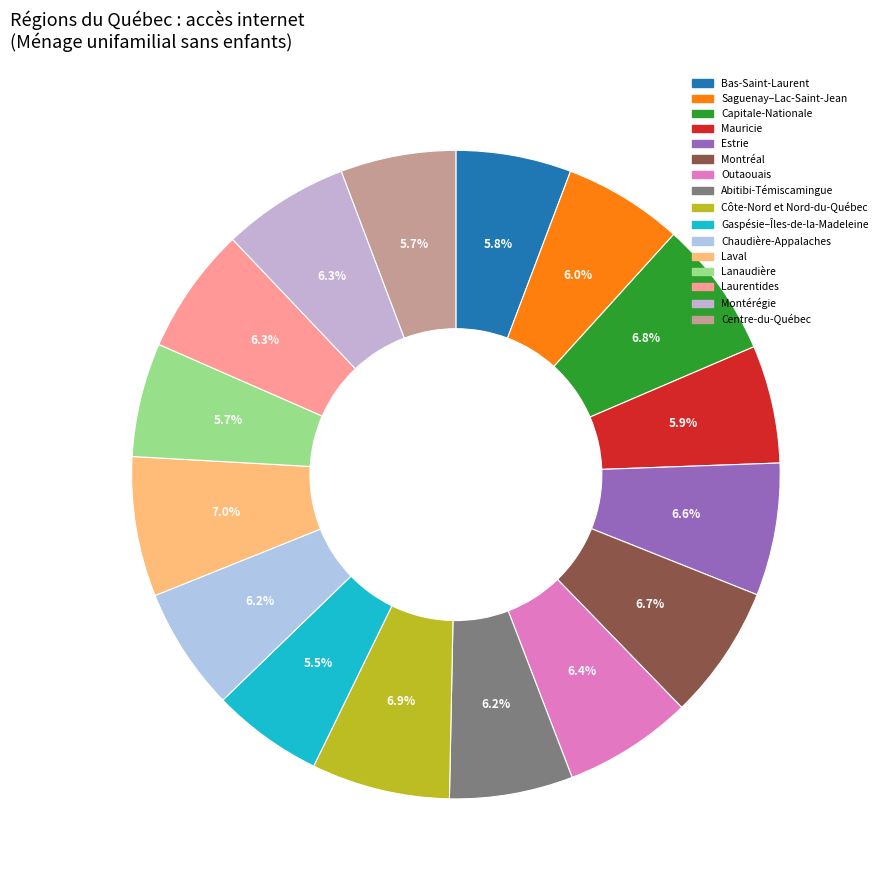

Which slice is the smallest?

Gaspésie–Îles-de-la-Madeleine